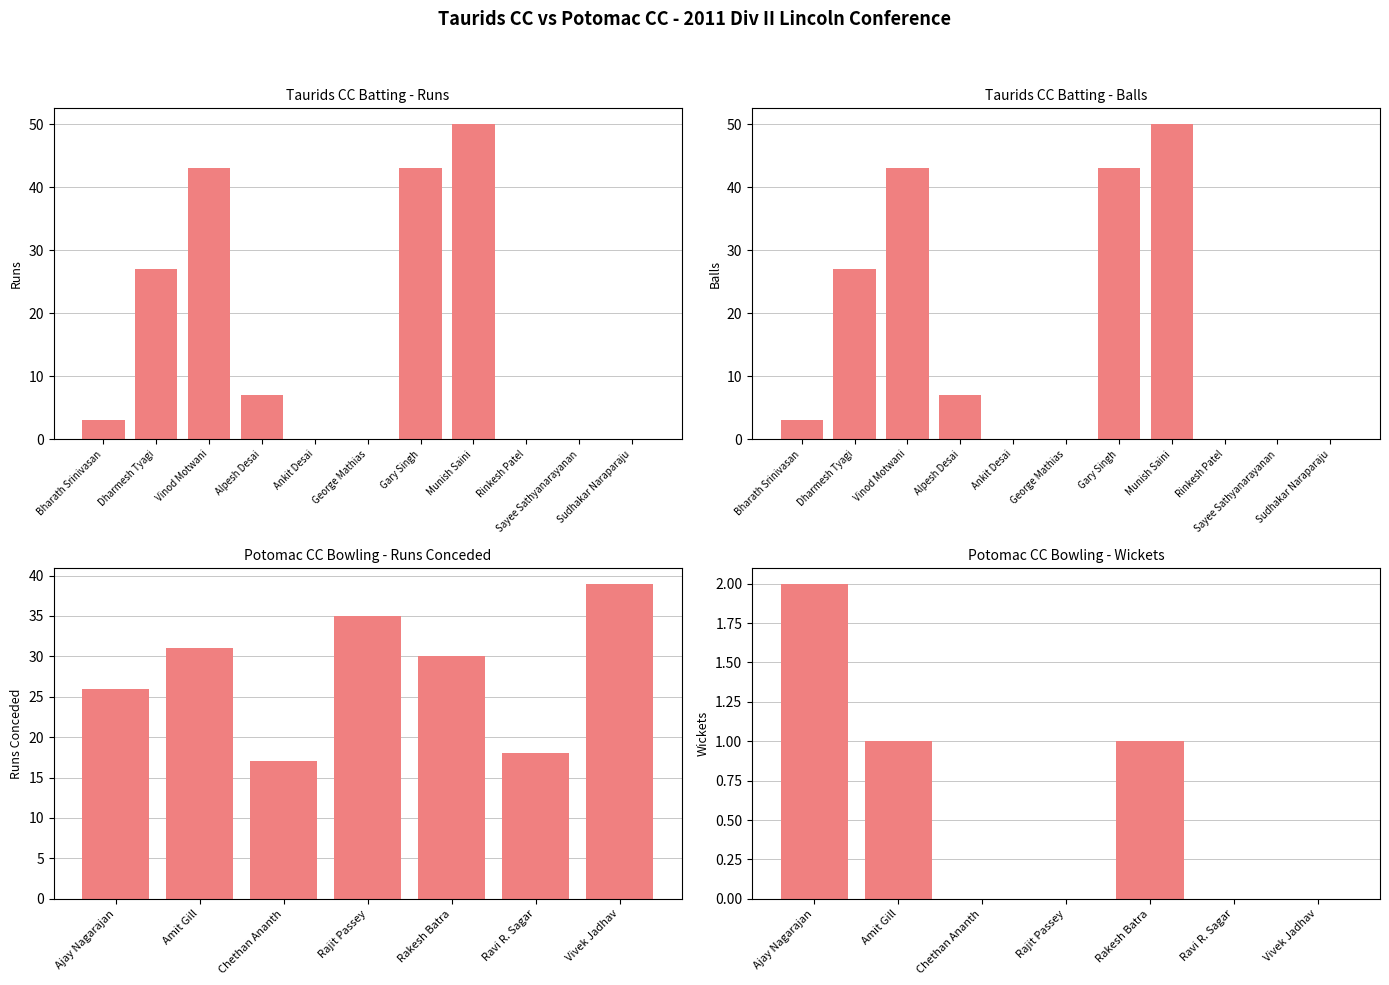

What is the total value across all series at Bharath Srinivasan?

6